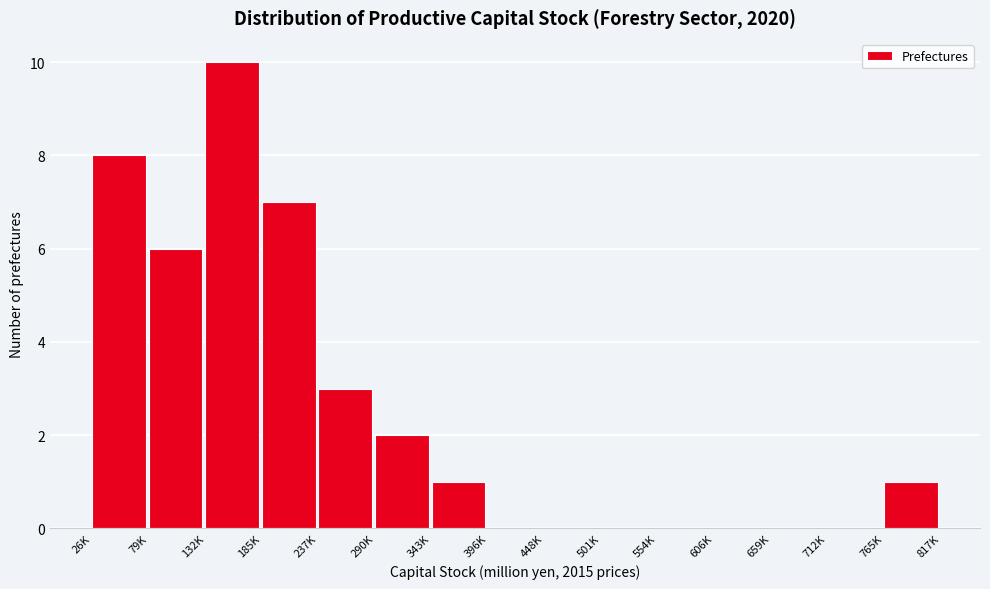

Reading left to right, what are all the values shown in this chart?

26K=8	79K=6	132K=10	185K=7	237K=3	290K=2	343K=1	396K=0	448K=0	501K=0	554K=0	606K=0	659K=0	712K=0	765K=1